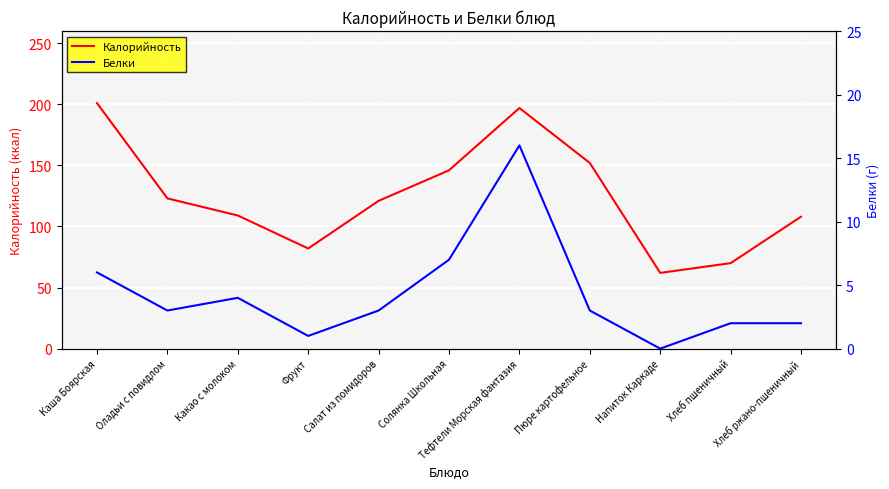

Rank the series by their average value, from lowest to highest.

Белки, Калорийность